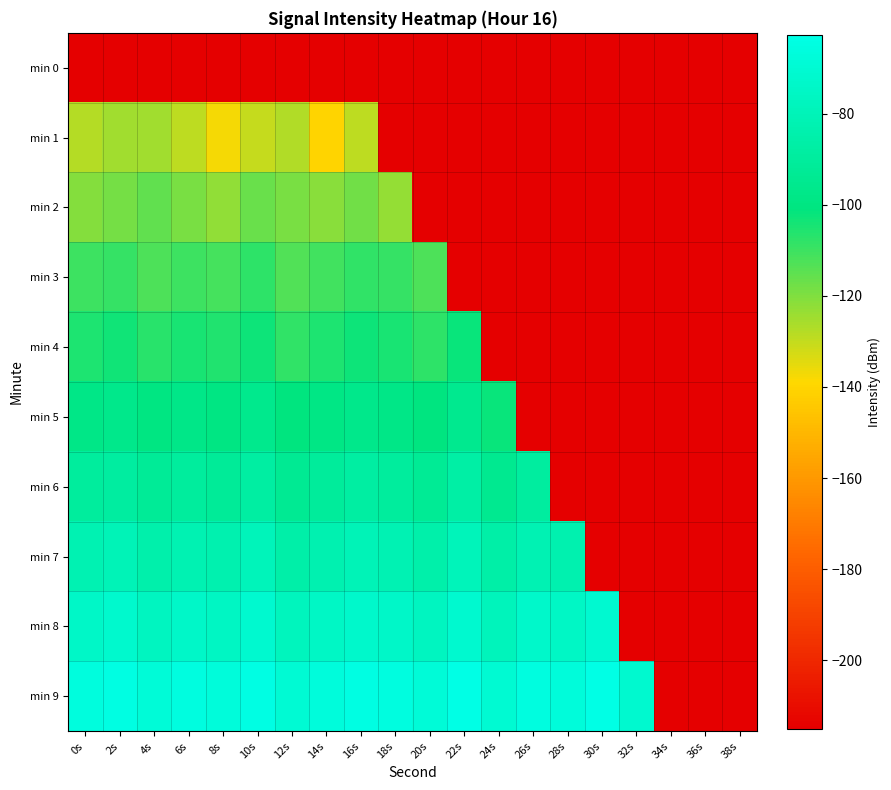

Reading left to right, what are all the values shown in this chart?

min 0: 0s=-215.0	2s=-215.0	4s=-215.0	6s=-215.0	8s=-215.0	10s=-215.0	12s=-215.0	14s=-215.0	16s=-215.0	18s=-215.0	20s=-215.0	22s=-215.0	24s=-215.0	26s=-215.0	28s=-215.0	30s=-215.0	32s=-215.0	34s=-215.0	36s=-215.0	38s=-215.0
min 1: 0s=-127.8	2s=-124.6	4s=-124.8	6s=-128.9	8s=-137.2	10s=-130.5	12s=-127.1	14s=-140.6	16s=-129.2	18s=-215.0	20s=-215.0	22s=-215.0	24s=-215.0	26s=-215.0	28s=-215.0	30s=-215.0	32s=-215.0	34s=-215.0	36s=-215.0	38s=-215.0
min 2: 0s=-120.5	2s=-118.3	4s=-115.7	6s=-119.2	8s=-122.4	10s=-116.8	12s=-118.9	14s=-121.3	16s=-117.6	18s=-123.1	20s=-215.0	22s=-215.0	24s=-215.0	26s=-215.0	28s=-215.0	30s=-215.0	32s=-215.0	34s=-215.0	36s=-215.0	38s=-215.0
min 3: 0s=-110.2	2s=-108.7	4s=-112.3	6s=-109.8	8s=-111.5	10s=-107.9	12s=-113.2	14s=-110.6	16s=-108.4	18s=-109.1	20s=-112.7	22s=-215.0	24s=-215.0	26s=-215.0	28s=-215.0	30s=-215.0	32s=-215.0	34s=-215.0	36s=-215.0	38s=-215.0
min 4: 0s=-105.3	2s=-103.8	4s=-107.1	6s=-104.9	8s=-106.2	10s=-102.7	12s=-108.4	14s=-105.6	16s=-103.2	18s=-104.8	20s=-107.9	22s=-102.1	24s=-215.0	26s=-215.0	28s=-215.0	30s=-215.0	32s=-215.0	34s=-215.0	36s=-215.0	38s=-215.0
min 5: 0s=-98.4	2s=-96.2	4s=-100.1	6s=-97.8	8s=-99.3	10s=-95.7	12s=-101.2	14s=-98.6	16s=-96.4	18s=-97.9	20s=-100.8	22s=-95.1	24s=-102.3	26s=-215.0	28s=-215.0	30s=-215.0	32s=-215.0	34s=-215.0	36s=-215.0	38s=-215.0
min 6: 0s=-90.1	2s=-88.5	4s=-92.3	6s=-89.7	8s=-91.4	10s=-87.8	12s=-93.2	14s=-90.6	16s=-88.2	18s=-89.8	20s=-92.9	22s=-87.1	24s=-94.4	26s=-89.3	28s=-215.0	30s=-215.0	32s=-215.0	34s=-215.0	36s=-215.0	38s=-215.0
min 7: 0s=-82.3	2s=-80.1	4s=-84.5	6s=-81.9	8s=-83.6	10s=-79.4	12s=-85.7	14s=-82.8	16s=-80.5	18s=-81.7	20s=-84.9	22s=-79.2	24s=-86.3	26s=-81.4	28s=-83.1	30s=-215.0	32s=-215.0	34s=-215.0	36s=-215.0	38s=-215.0
min 8: 0s=-74.6	2s=-72.3	4s=-76.8	6s=-73.9	8s=-75.4	10s=-71.7	12s=-77.9	14s=-74.8	16s=-72.6	18s=-73.8	20s=-76.5	22s=-71.2	24s=-78.4	26s=-73.5	28s=-75.1	30s=-70.9	32s=-215.0	34s=-215.0	36s=-215.0	38s=-215.0
min 9: 0s=-66.2	2s=-64.1	4s=-68.5	6s=-65.7	8s=-67.3	10s=-63.6	12s=-69.8	14s=-66.4	16s=-64.3	18s=-65.6	20s=-68.2	22s=-63.1	24s=-70.1	26s=-65.2	28s=-67.0	30s=-62.8	32s=-71.3	34s=-215.0	36s=-215.0	38s=-215.0